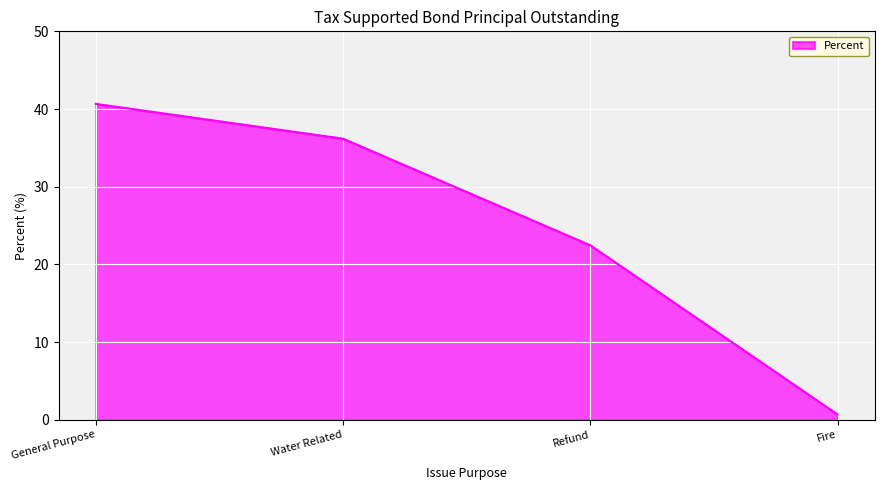

What is the change in value from Refund to Fire?

-21.8